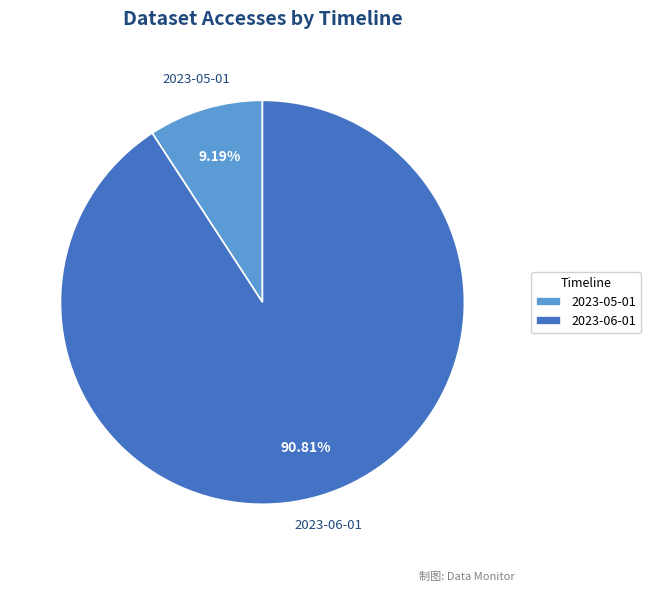

What percentage is NOT represented by 2023-05-01?

90.8%